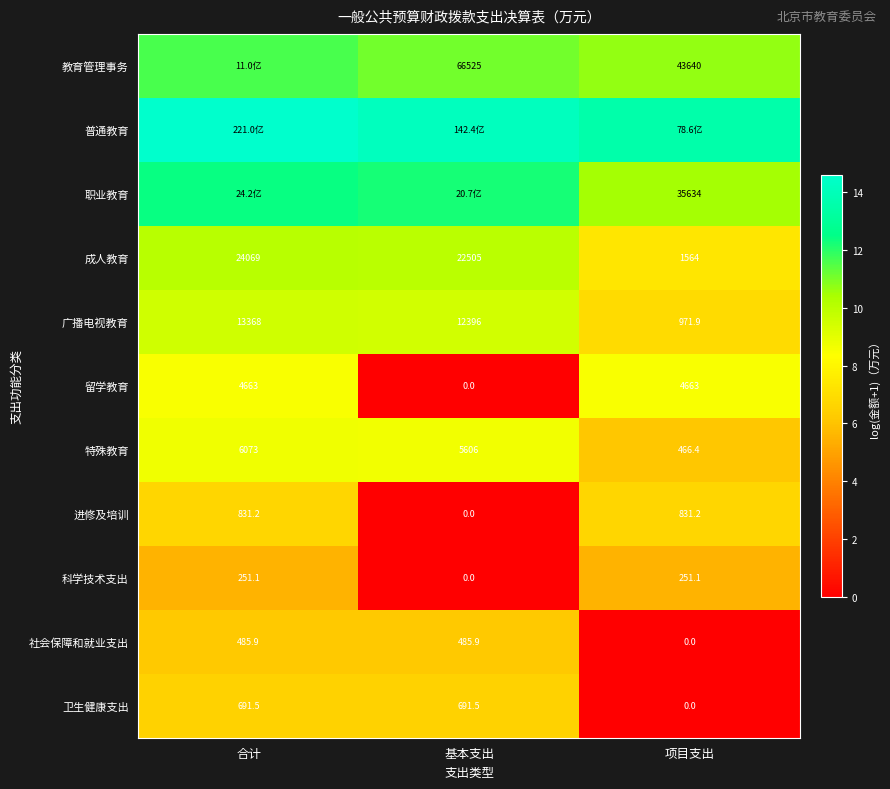

What is the total value across all series at 项目支出?

75.8